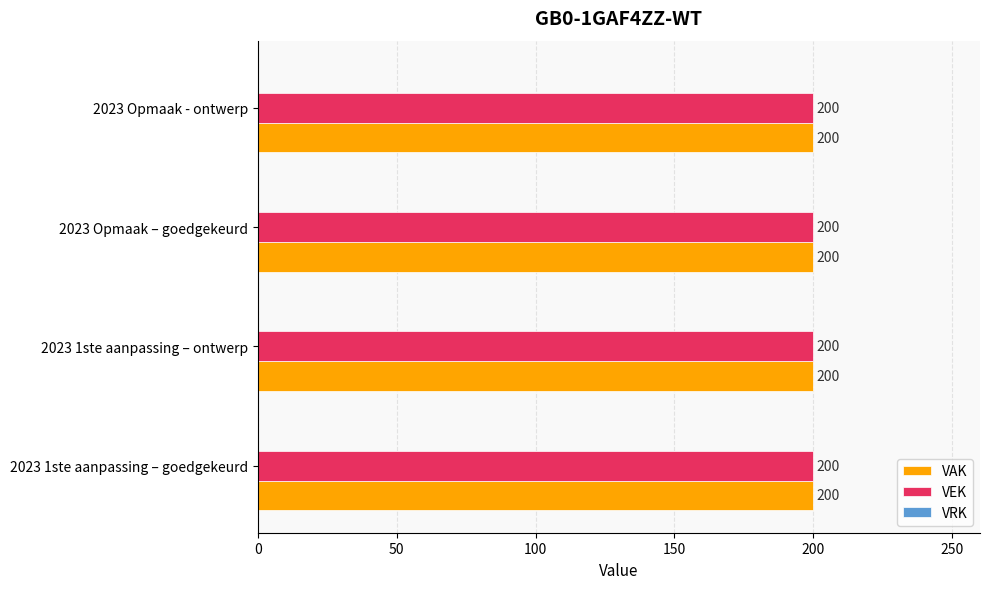

What is the greatest value displayed?

200